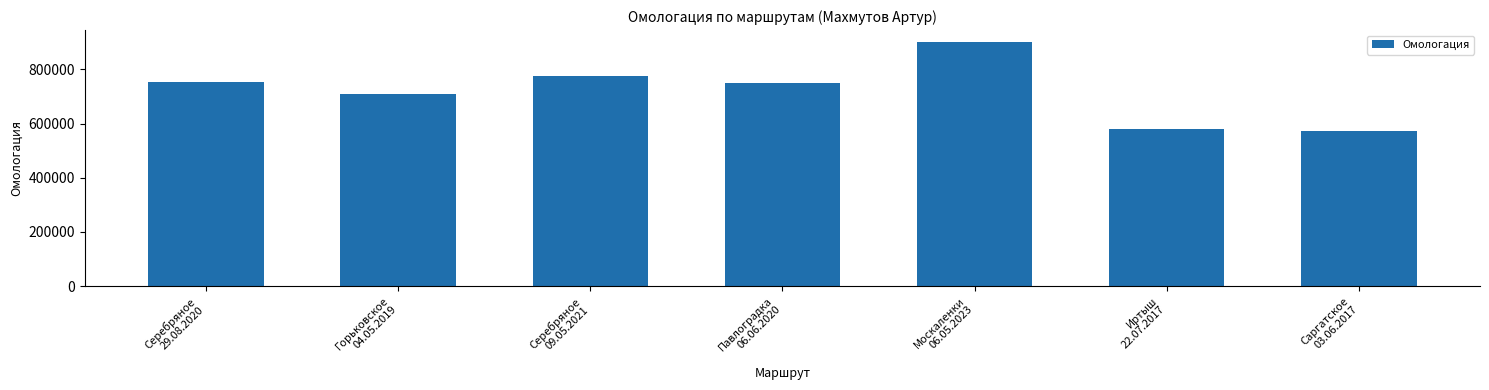

Are the bars grouped side by side (vs. stacked)?

No